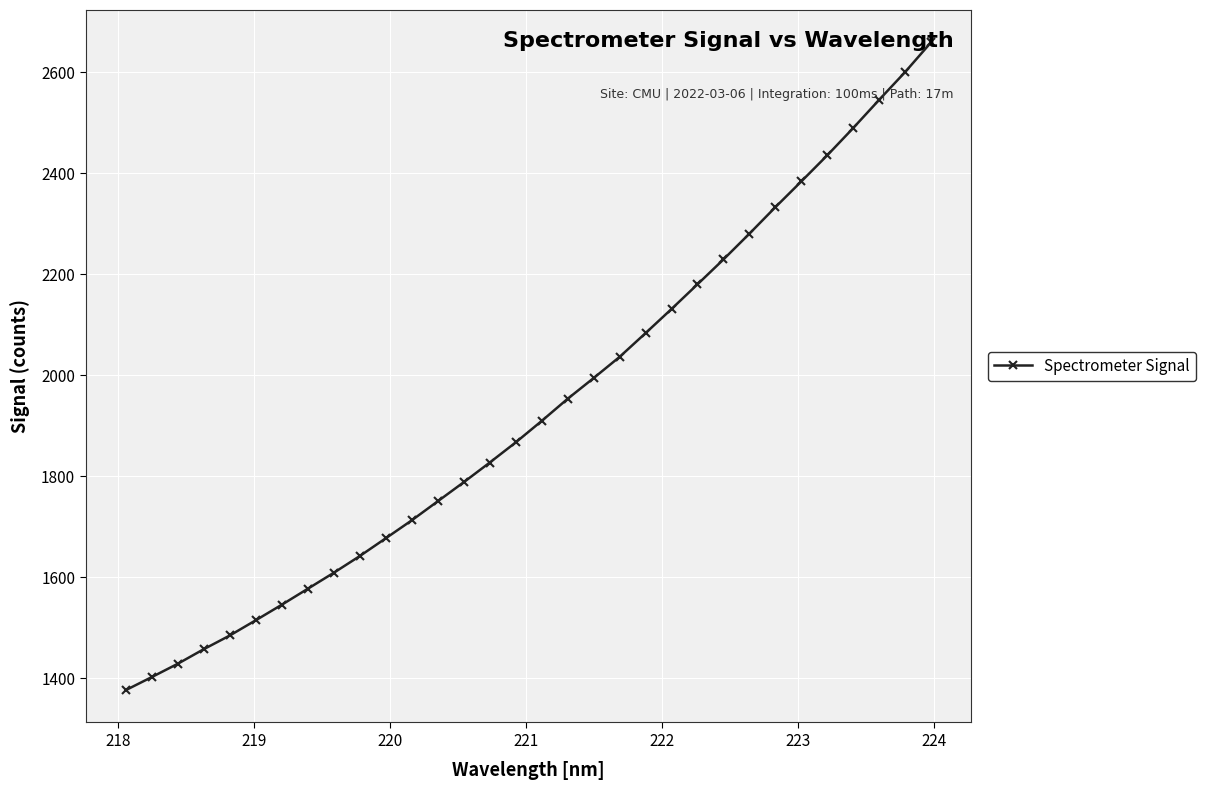

What is the smallest value displayed?

1376.9